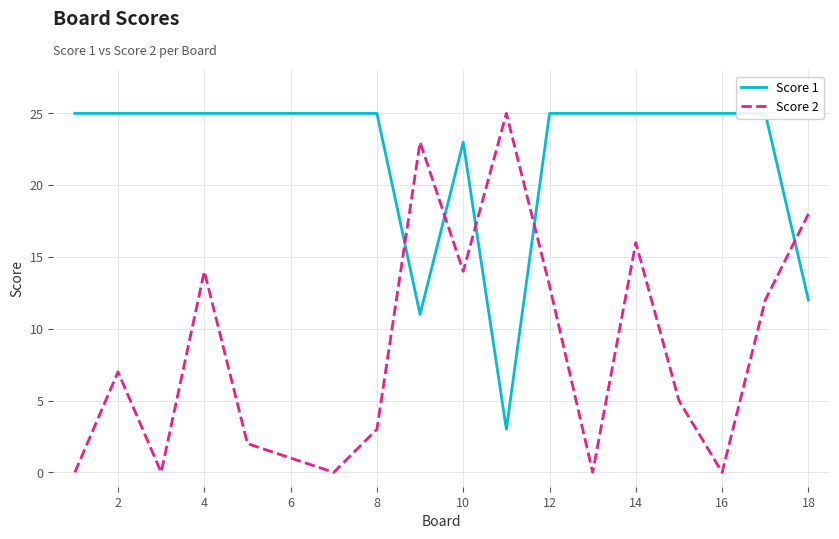

True or false: Score 1 and Score 2 intersect in this chart.

True